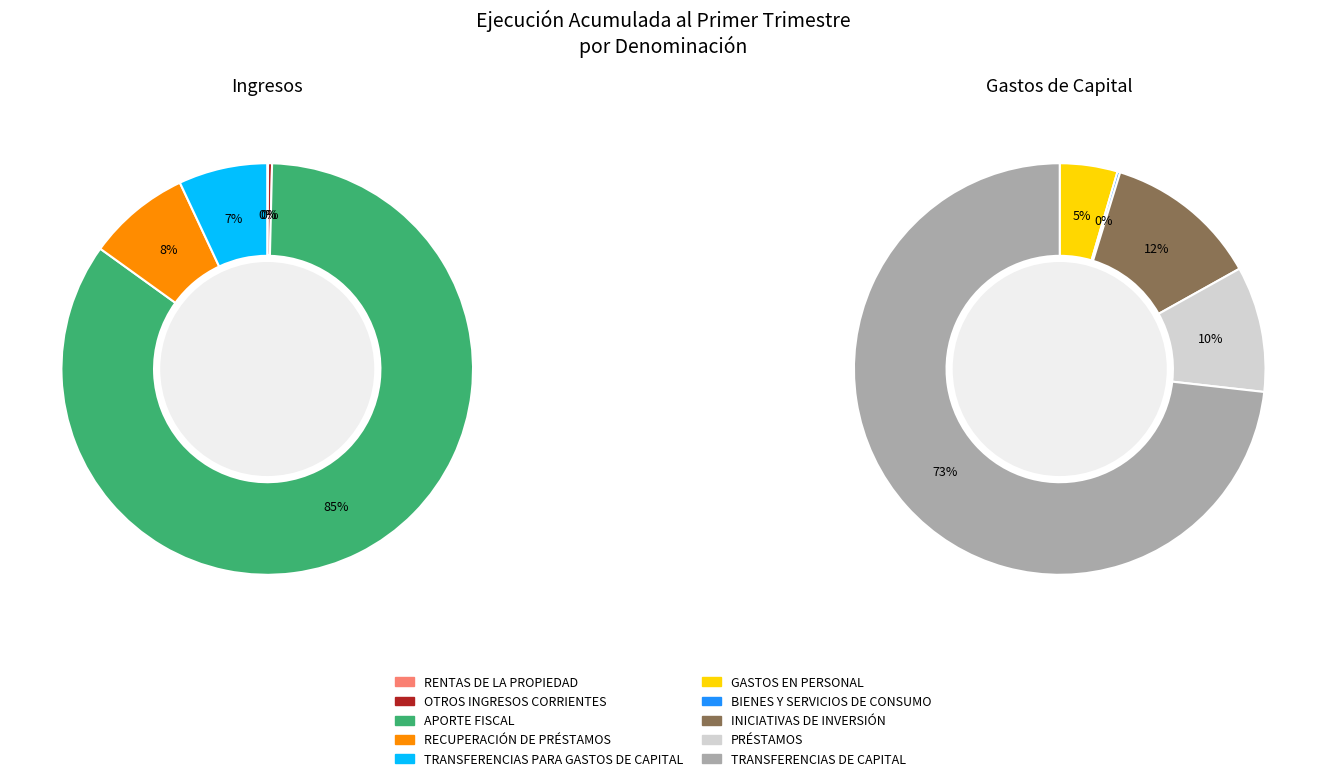

Rank the categories by value from lowest to highest.

RENTAS DE LA PROPIEDAD, BIENES Y SERVICIOS DE CONSUMO, OTROS INGRESOS CORRIENTES, GASTOS EN PERSONAL, TRANSFERENCIAS PARA GASTOS DE CAPITAL, RECUPERACIÓN DE PRÉSTAMOS, PRÉSTAMOS, INICIATIVAS DE INVERSIÓN, TRANSFERENCIAS DE CAPITAL, APORTE FISCAL